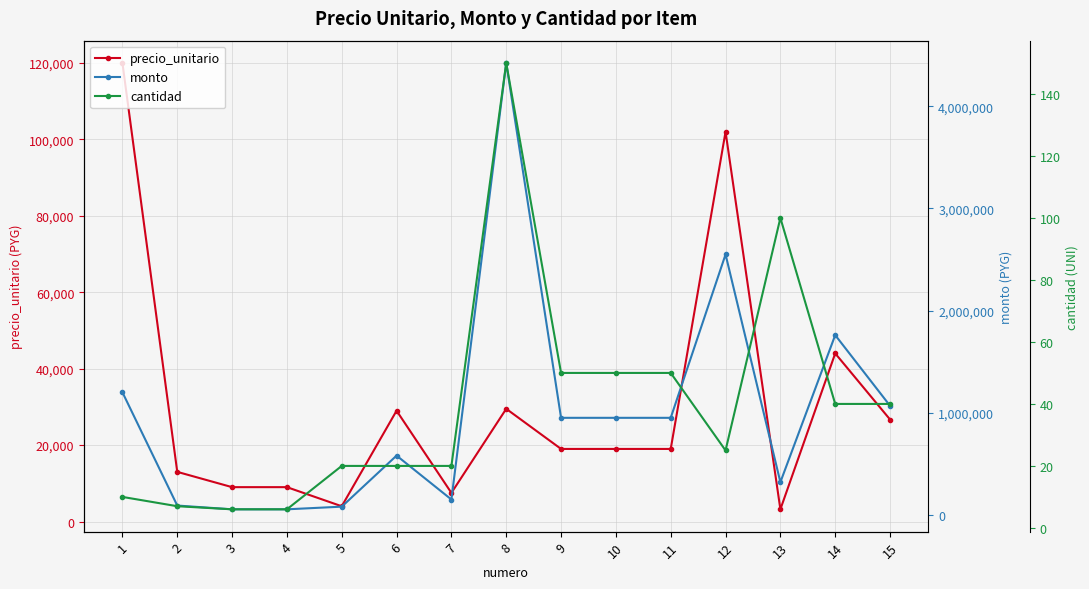

At 5, list the series in order from smallest to largest.

cantidad, precio_unitario, monto